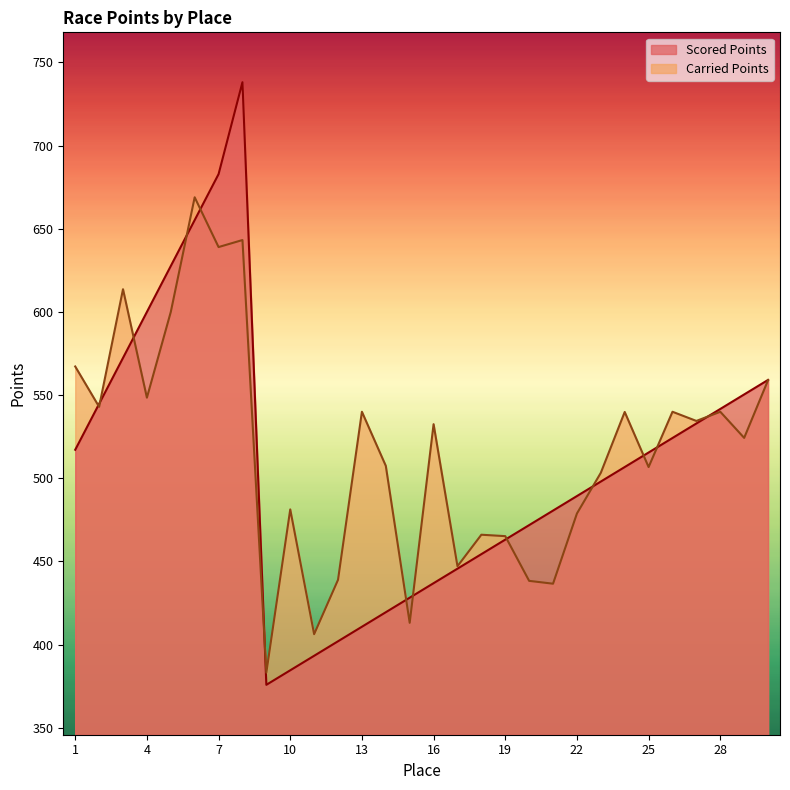

Rank the categories by Carried Points value from lowest to highest.

9, 11, 15, 21, 20, 12, 17, 19, 18, 22, 10, 23, 25, 14, 29, 16, 27, 24, 13, 26, 28, 2, 4, 30, 1, 5, 3, 7, 8, 6